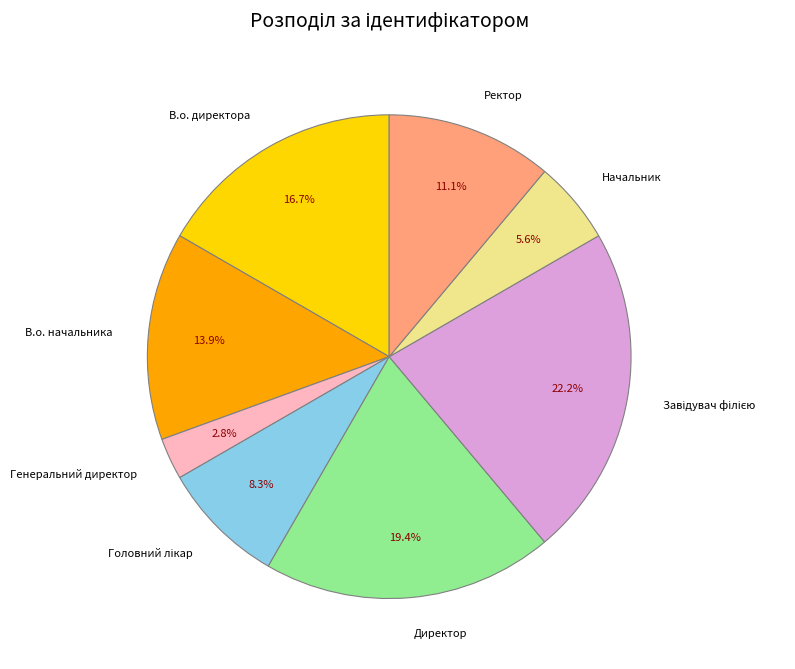

What percentage is the Генеральний директор slice, to the nearest percent?

3%